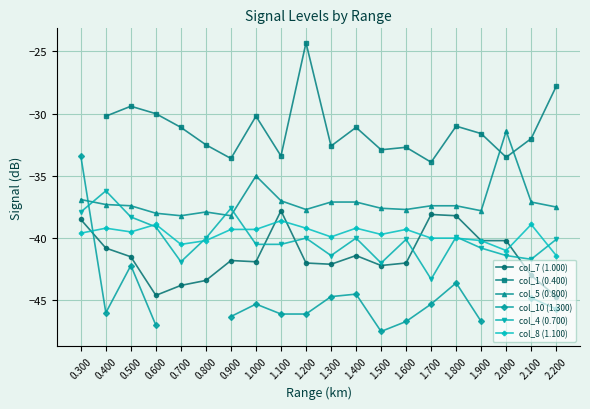

How many distinct data groups are displayed?

6